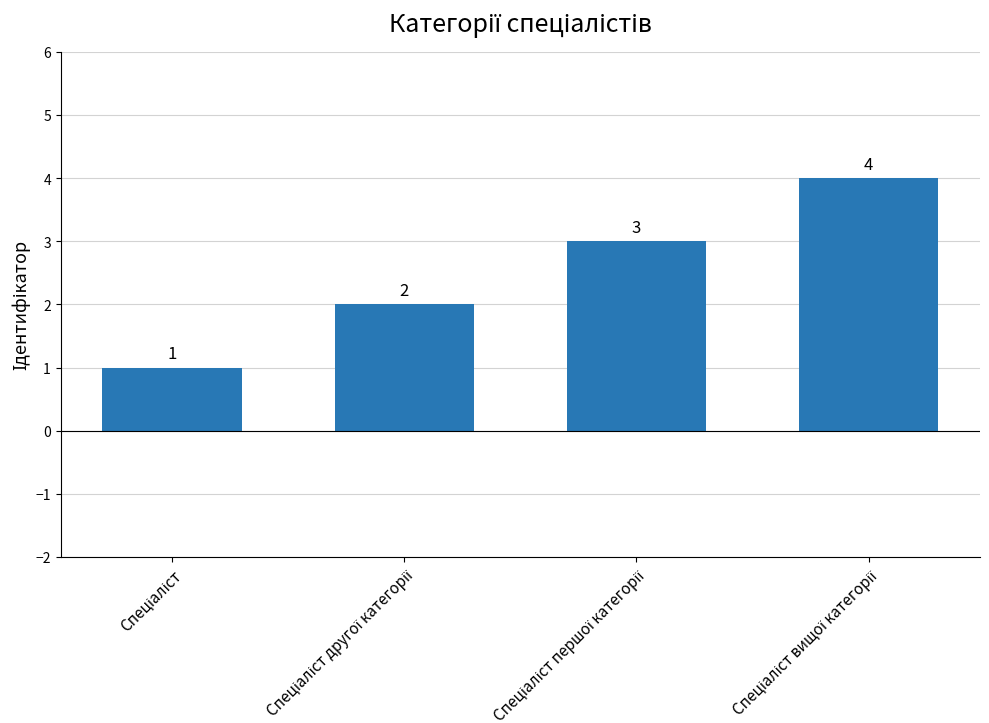

How many values are between 2 and 4?

3